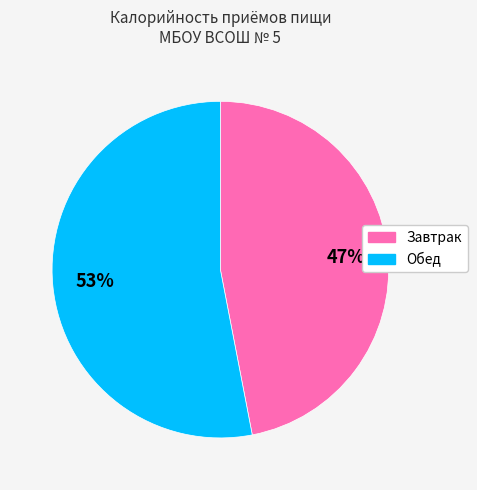

Rank the categories by value from highest to lowest.

Обед, Завтрак